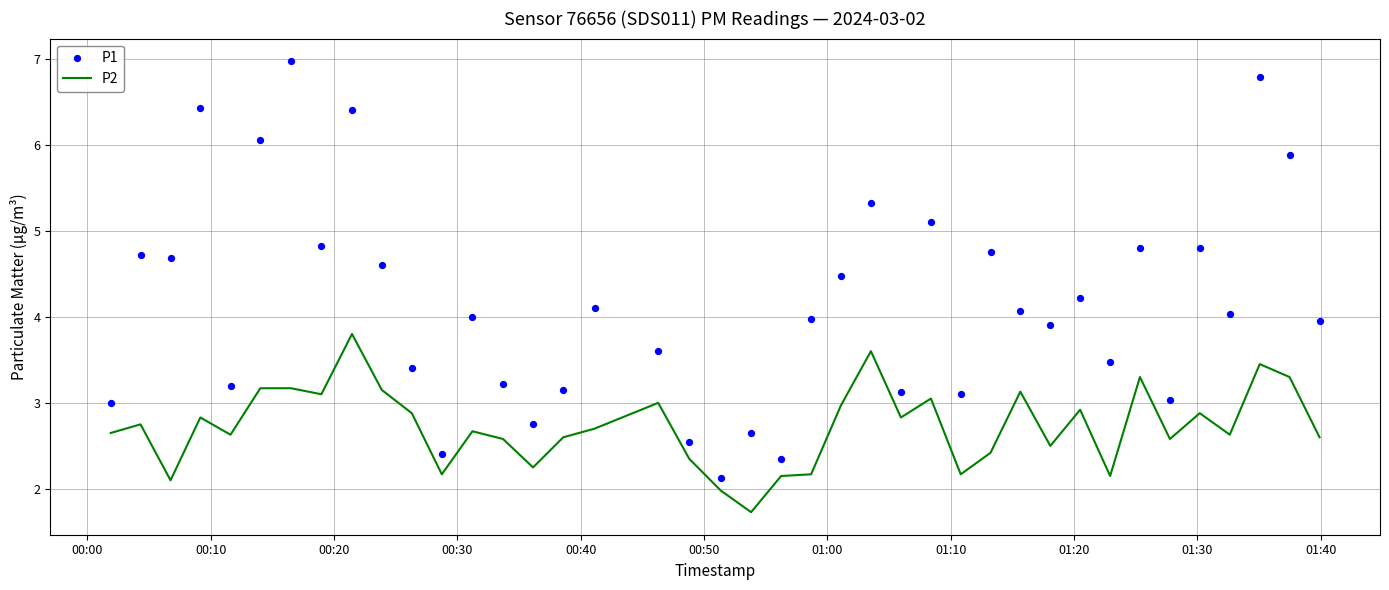

At how many categories does at least one series exceed 2?

40